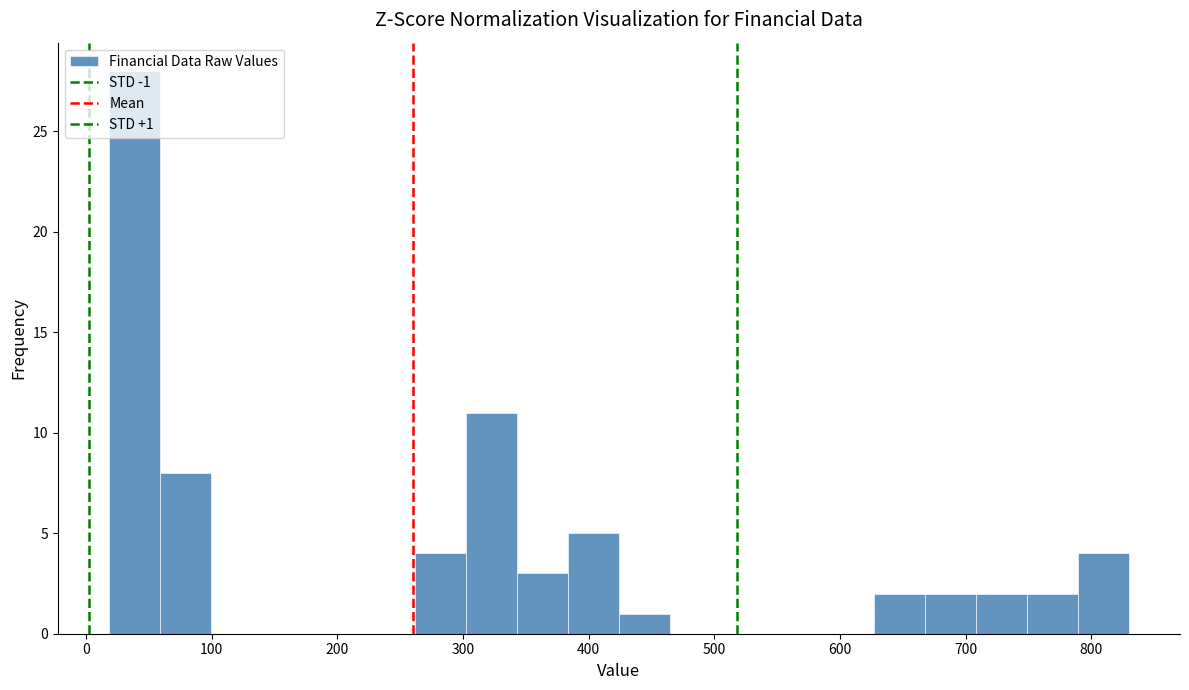

Over which range of the x-axis is the bar tallest?

20 to 60